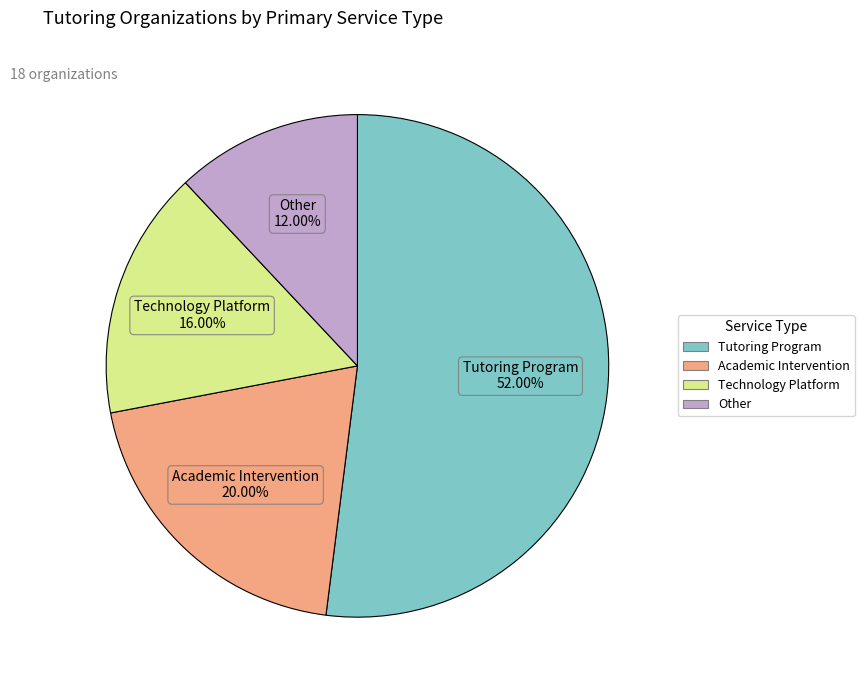

What is the ratio of the value at Tutoring Program to the value at Academic Intervention?

2.6